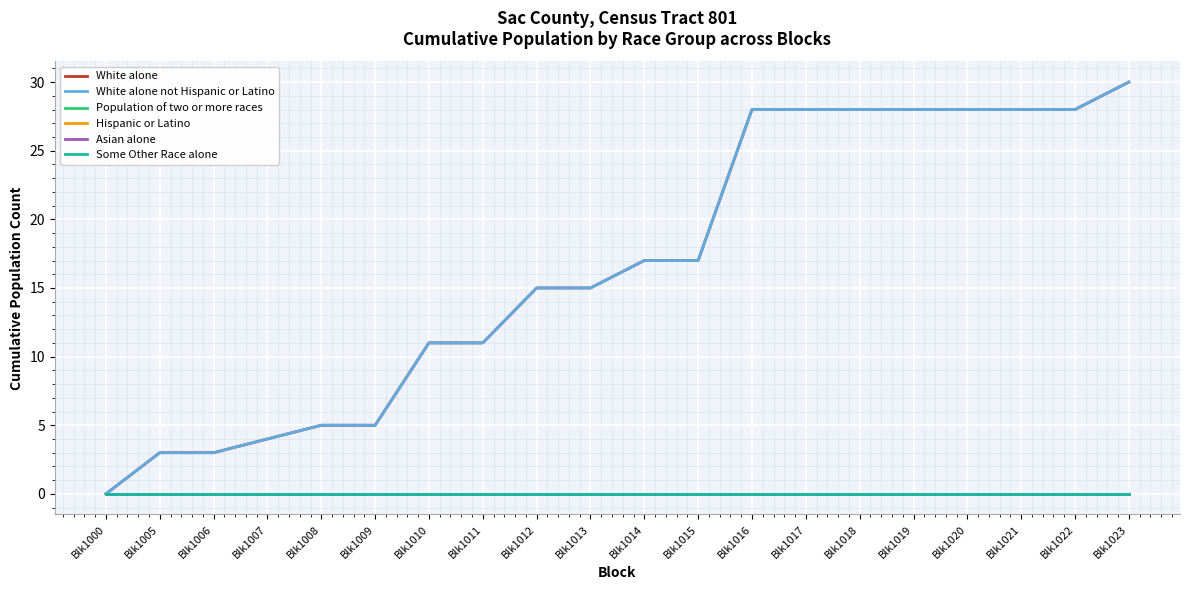

True or false: Hispanic or Latino and White alone intersect in this chart.

False